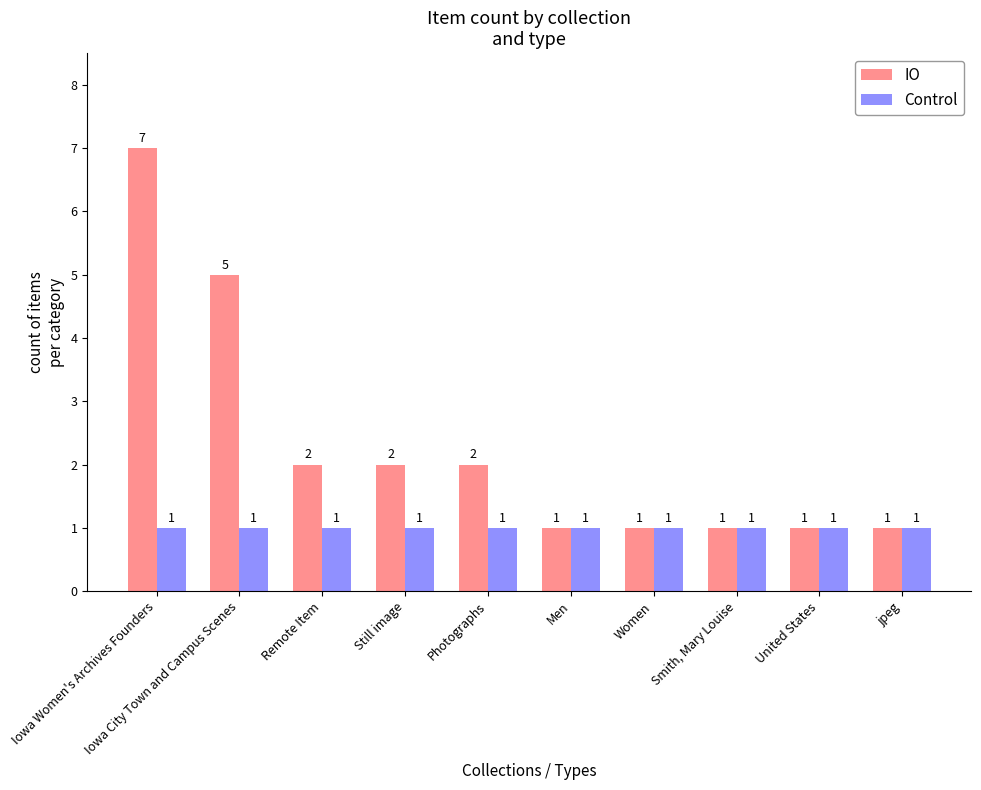

Count the number of data series in this chart.

2